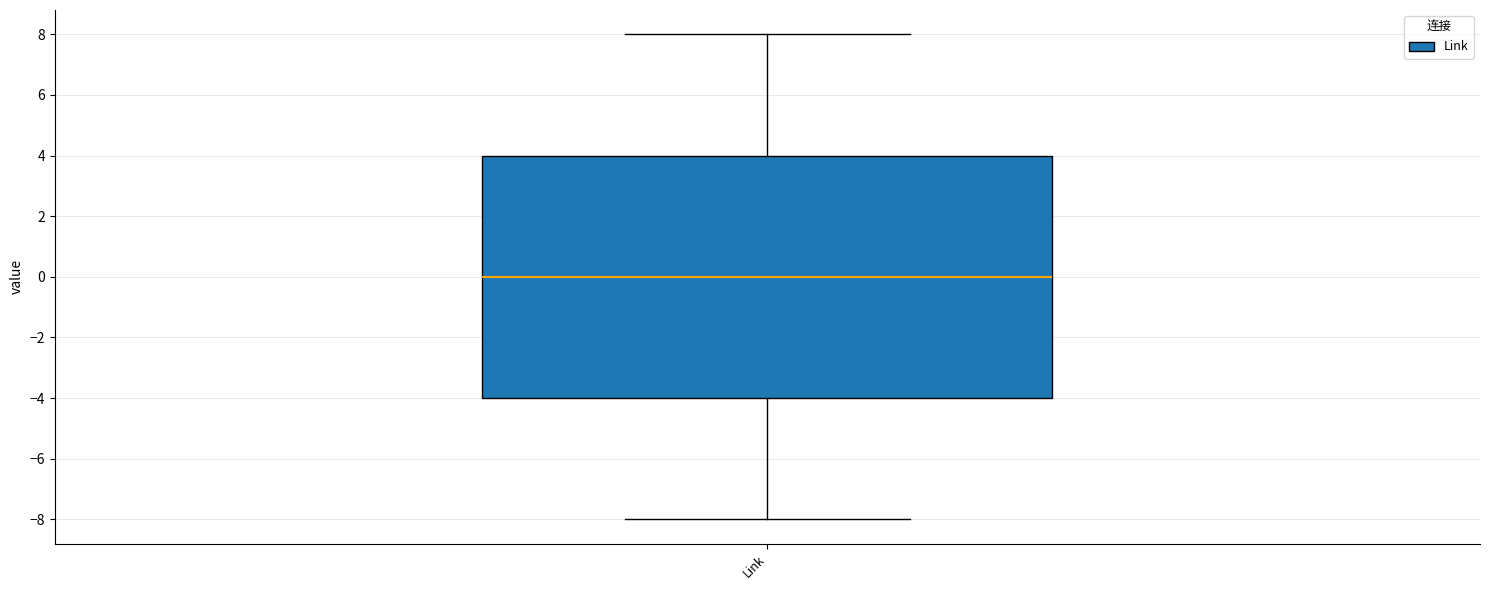

Read this box plot against the y-axis: the position of the median line, the range covered by the box, and the ends of both whiskers. The values are not printed on the chart, so give them approximately, as read against the axis.

median 0, box -4 to 4, whiskers -8 to 8